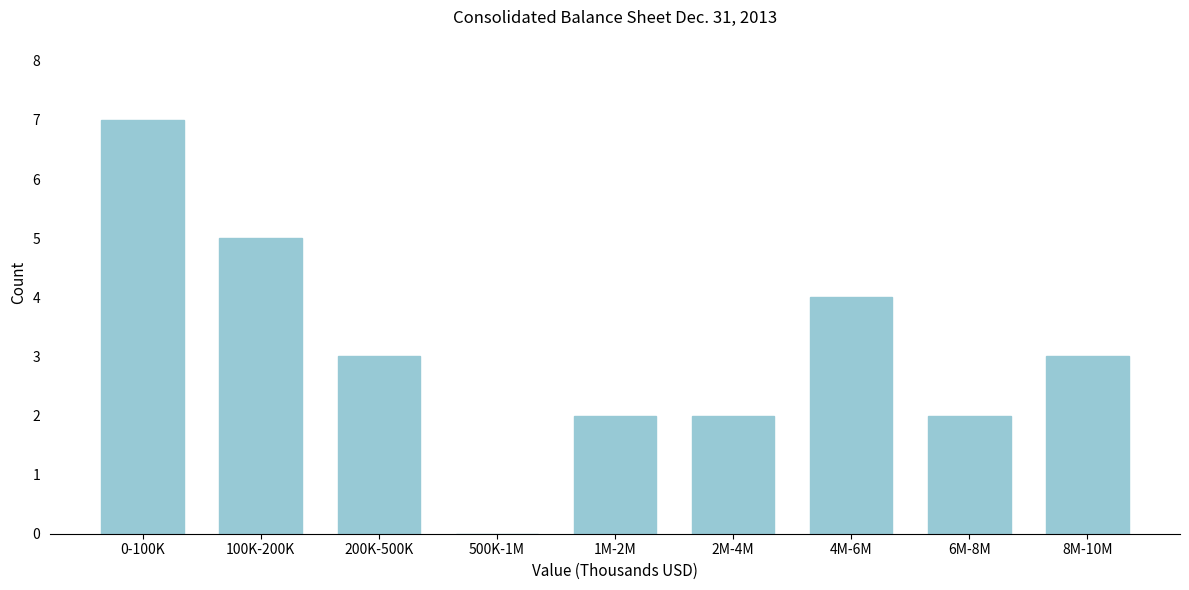

Reading right to left, list all the values displayed in this chart.

8M-10M=3	6M-8M=2	4M-6M=4	2M-4M=2	1M-2M=2	500K-1M=0	200K-500K=3	100K-200K=5	0-100K=7